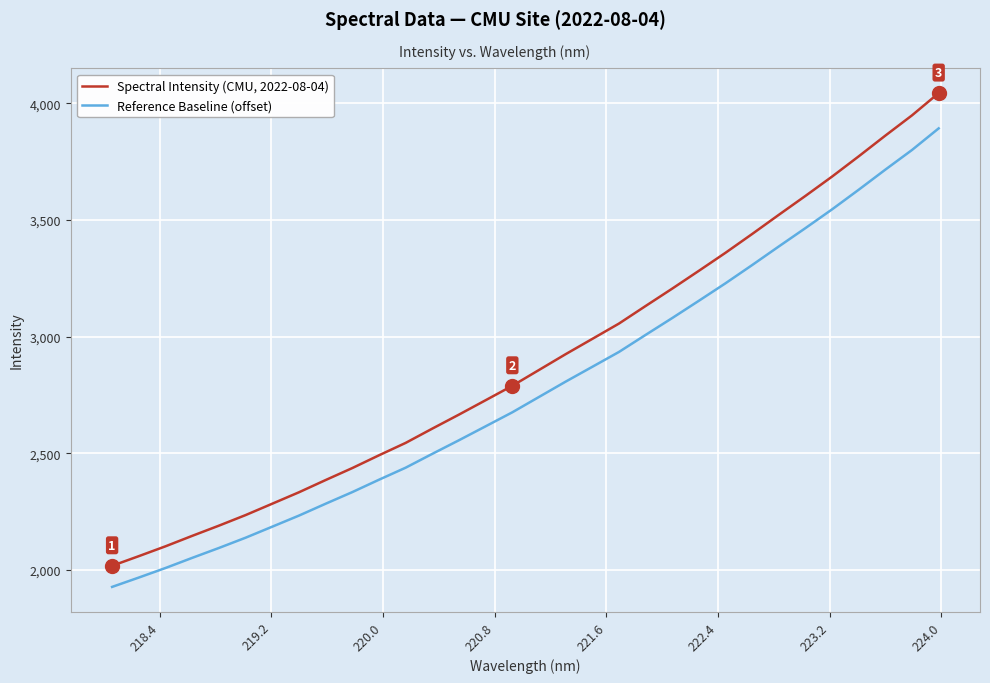

Which series has the largest range (max minus min)?

Spectral Intensity (CMU, 2022-08-04)